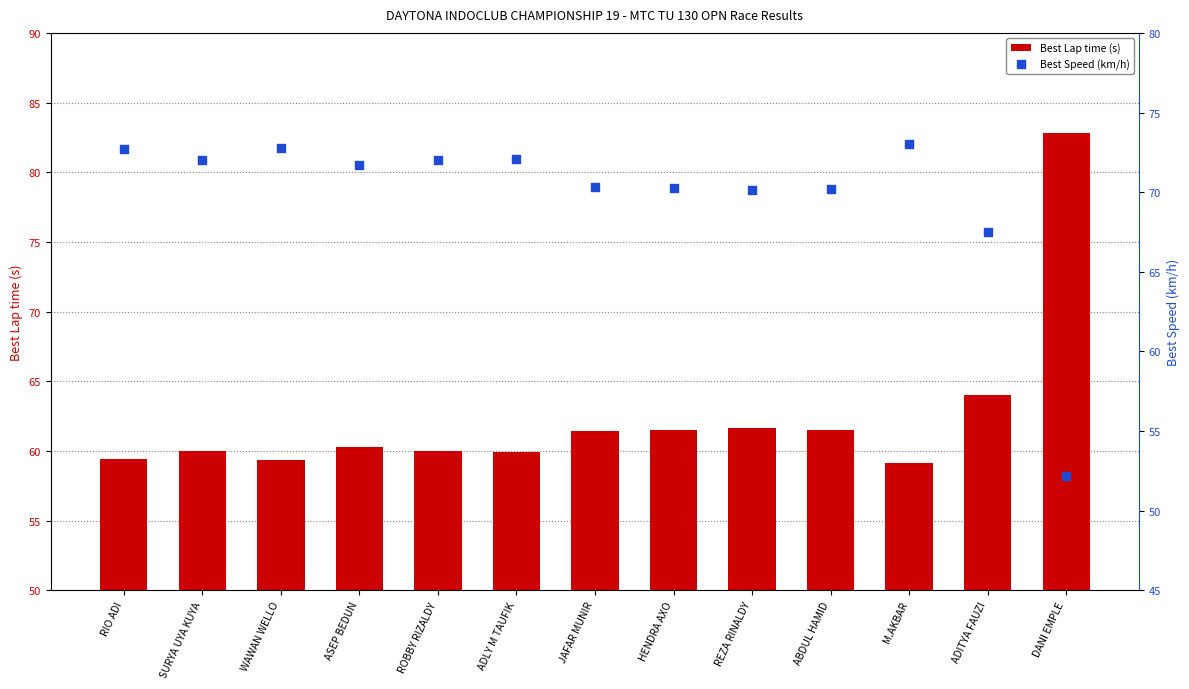

What are all the series names shown in the legend?

Best Lap time (s), Best Speed (km/h)